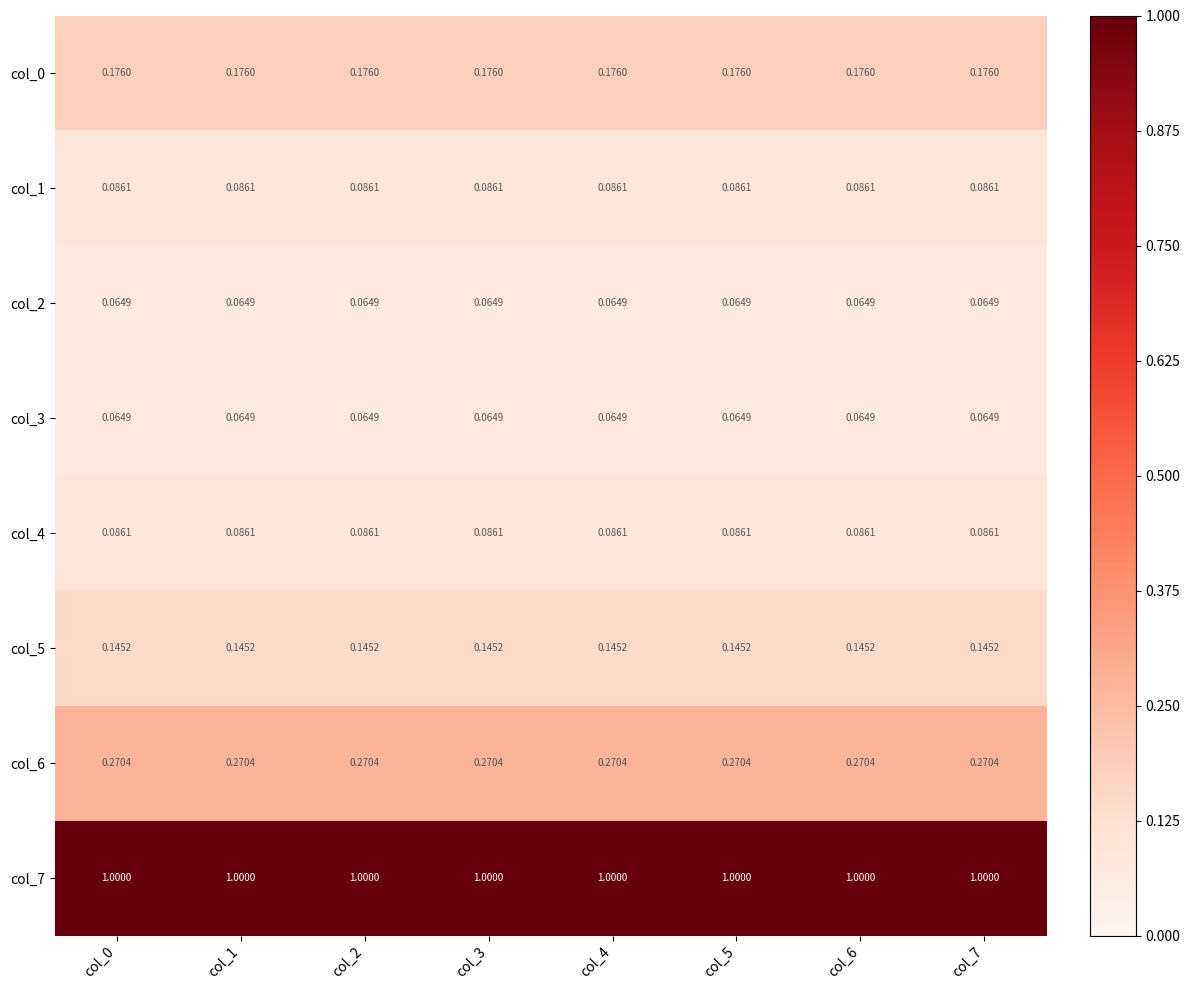

Is the value of col_7 at col_7 greater than the value of col_6 at col_6?

Yes